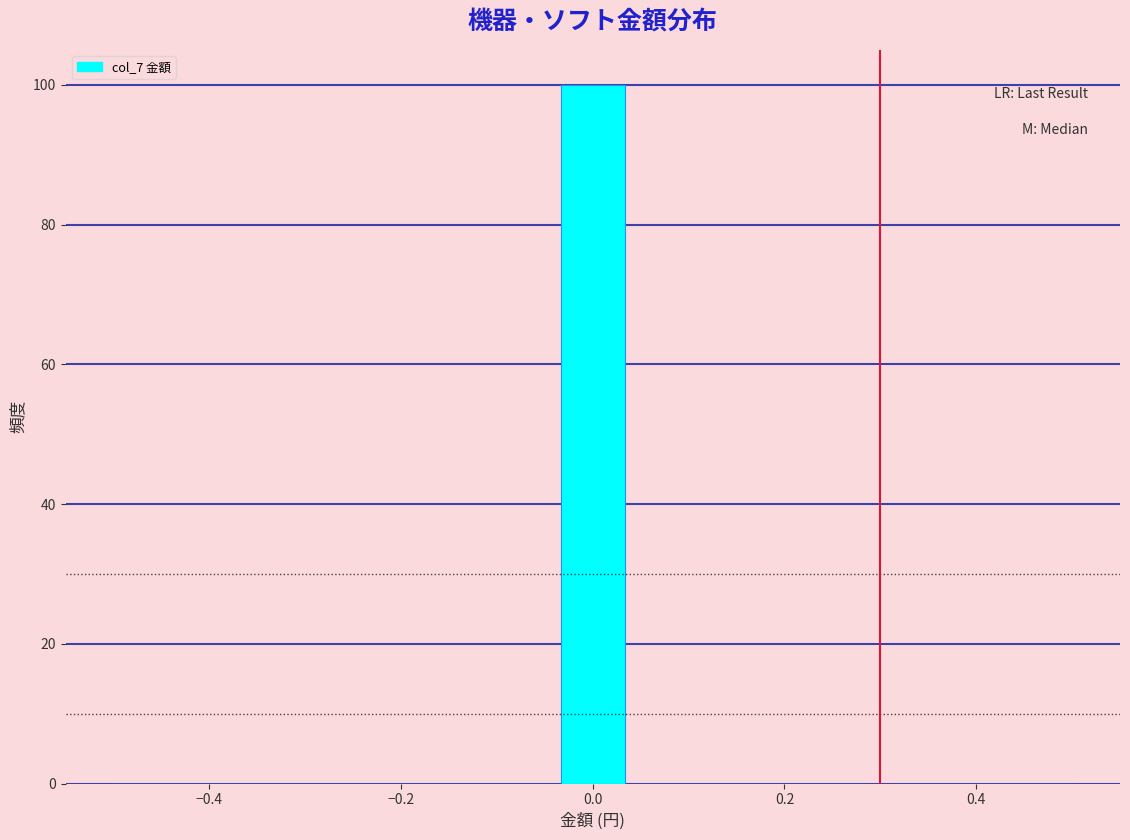

Around what value on the x-axis is the tallest bar? Give the approximate position of its centre, as read against the axis.

0.00